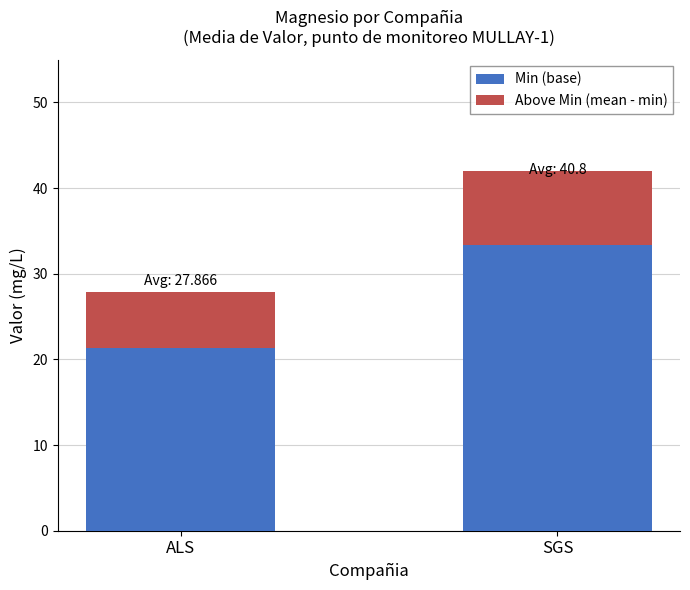

At which label is Min (base) closest to 27?

ALS